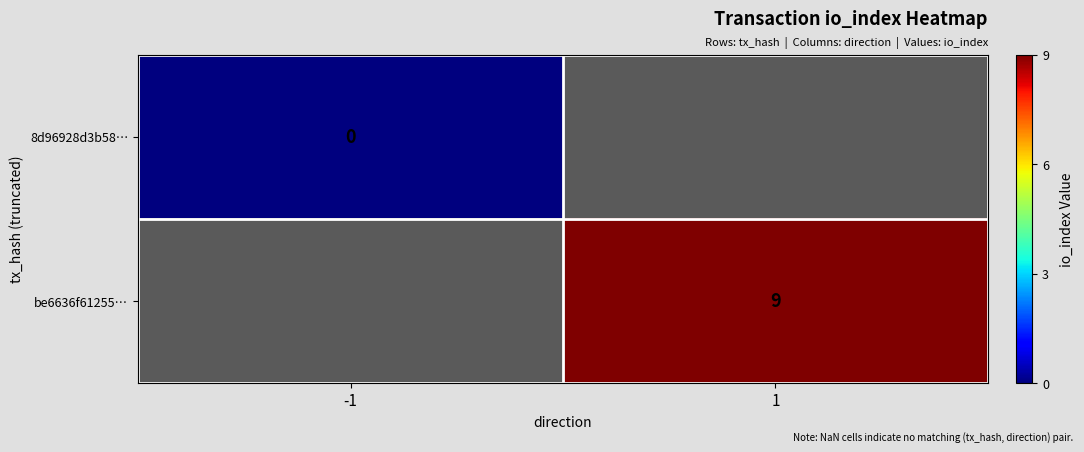

True or false: be6636f61255… has a value of 15 at 1.

False